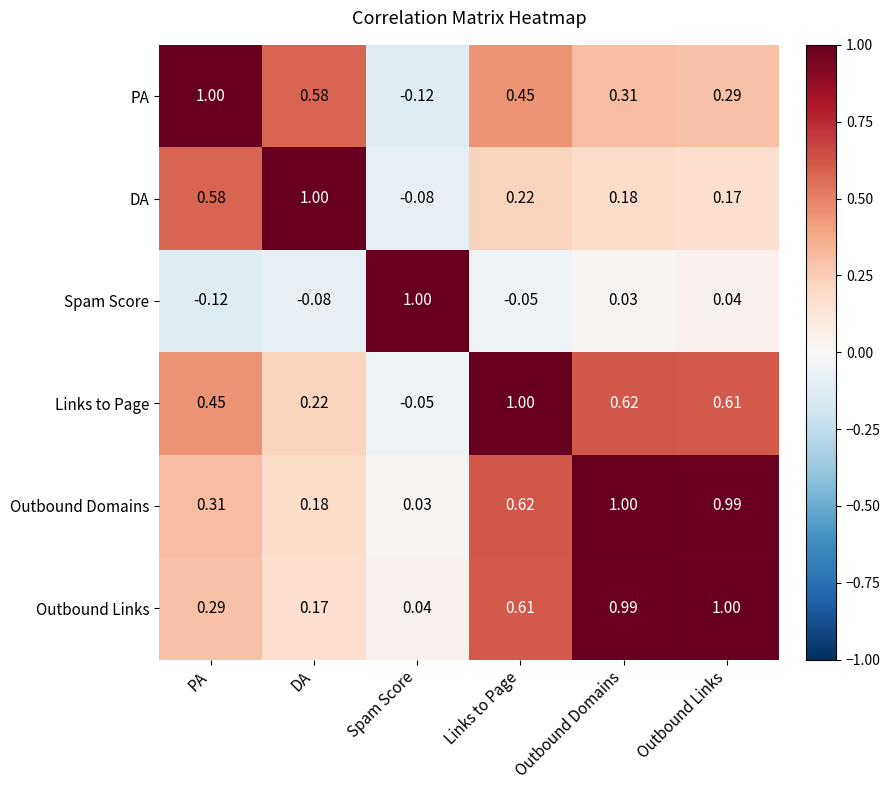

Which series changed the most between PA and Outbound Domains?

Outbound Links